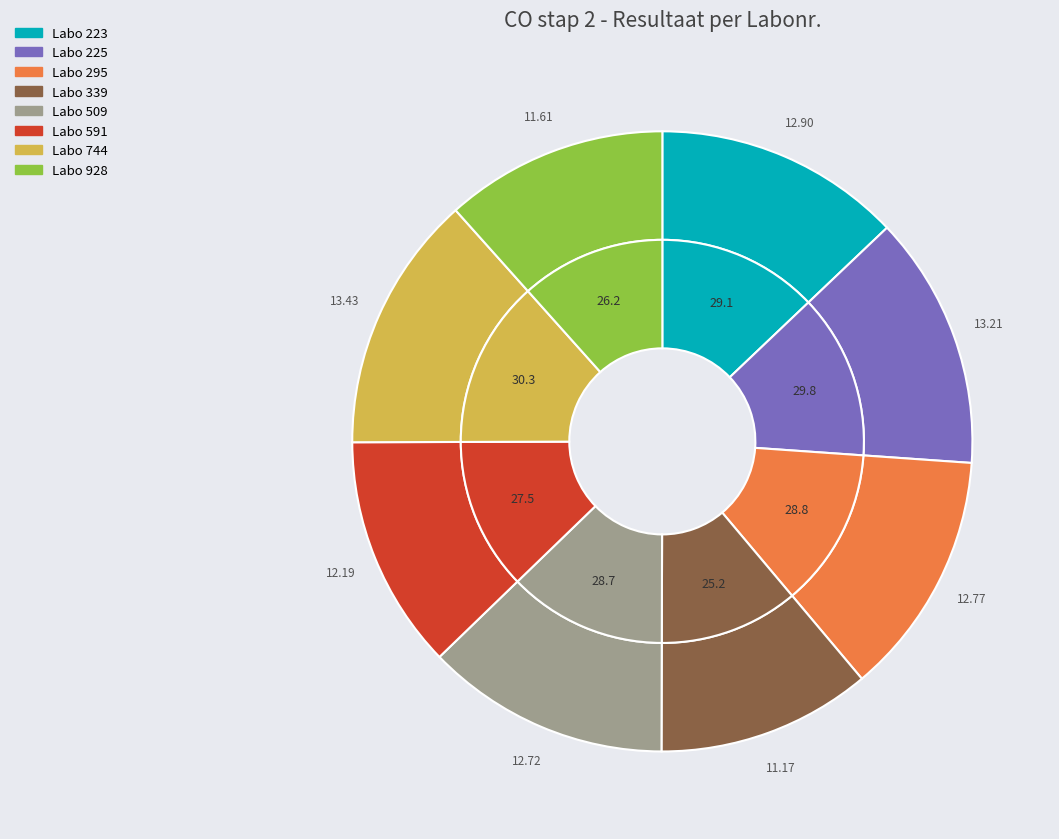

Is it true that 744 is 13% of the pie?

True